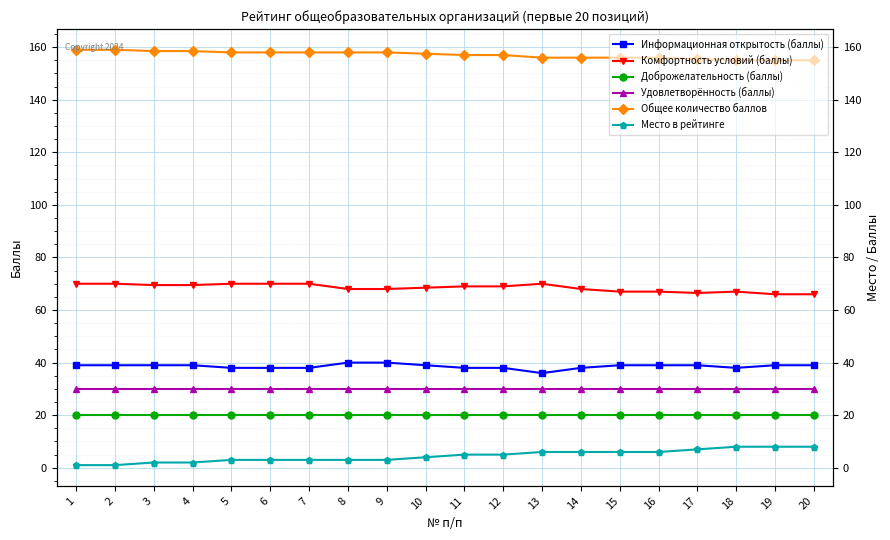

Which series changed the most between 2 and 14?

Место в рейтинге